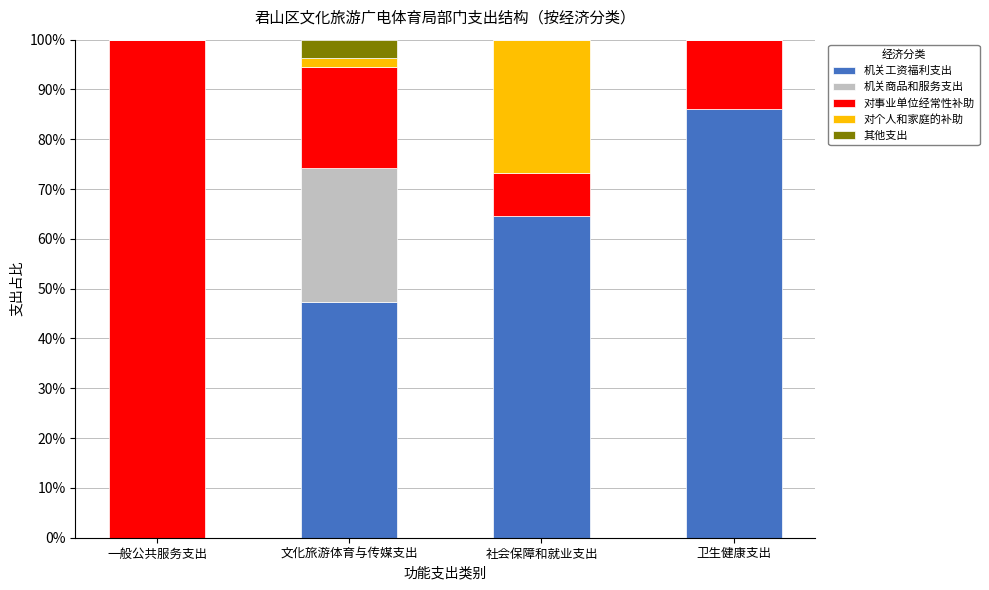

What are all the series names shown in the legend?

机关工资福利支出, 机关商品和服务支出, 对事业单位经常性补助, 对个人和家庭的补助, 其他支出